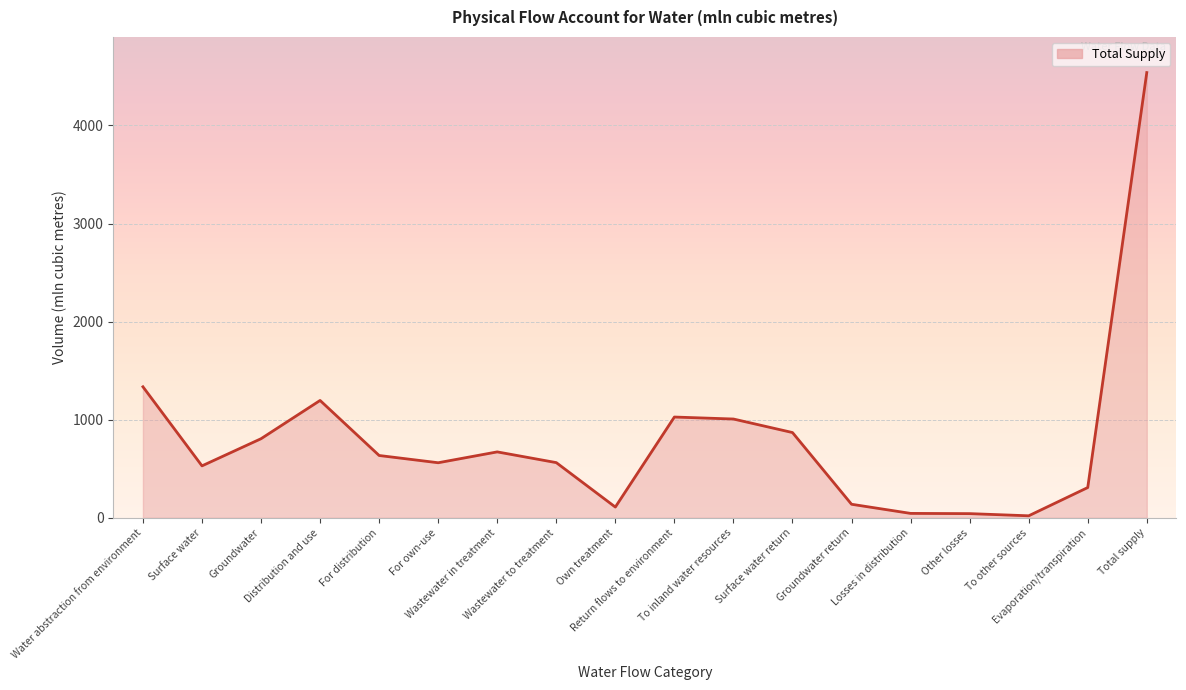

The value at Surface water return is 1175.2. True or false?

False